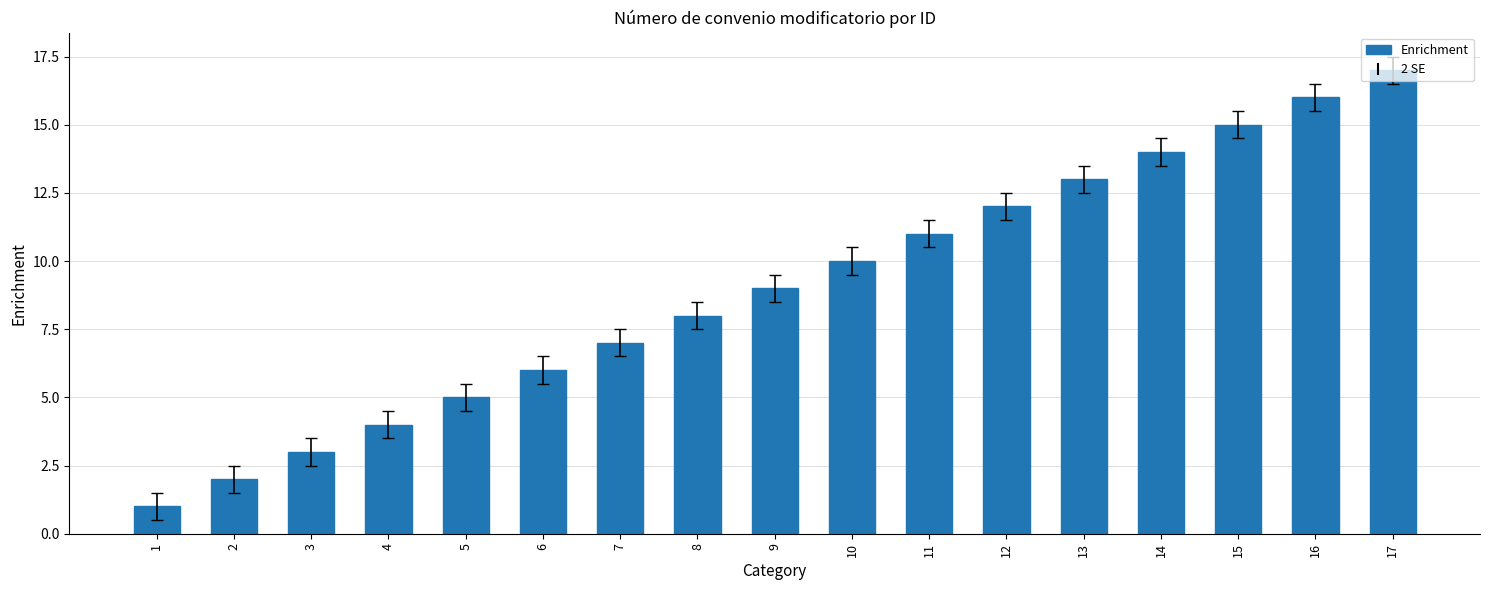

What is the difference between the maximum and minimum values?

16